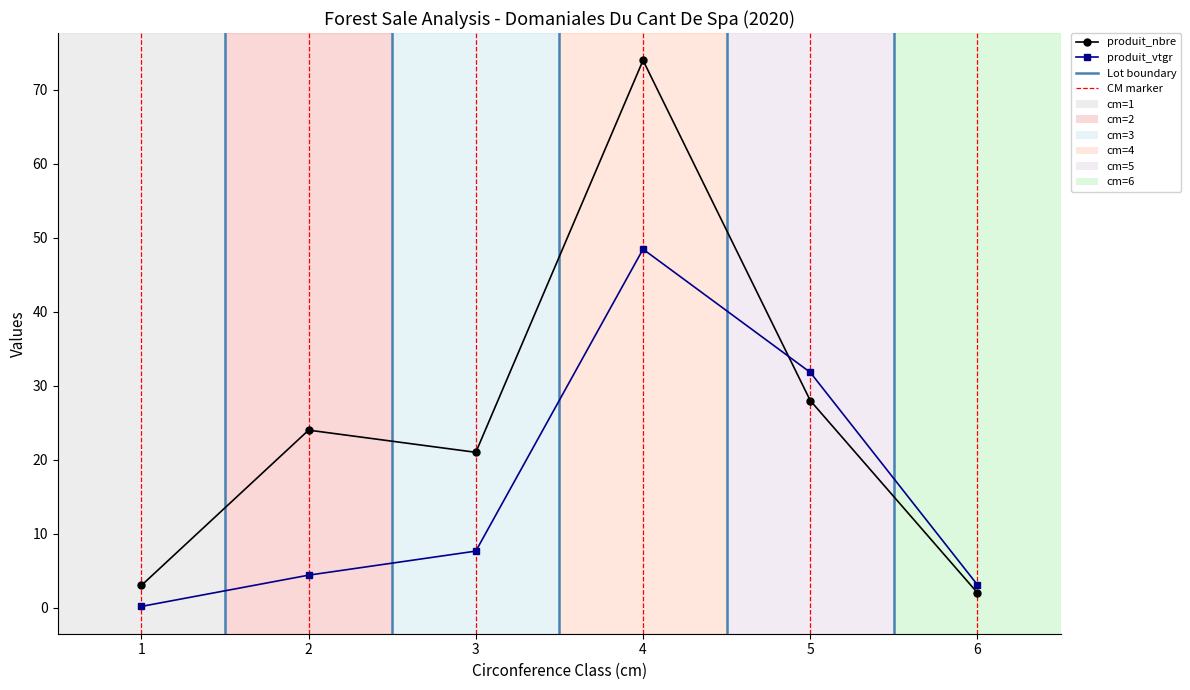

How many lines are shown in the chart?

2